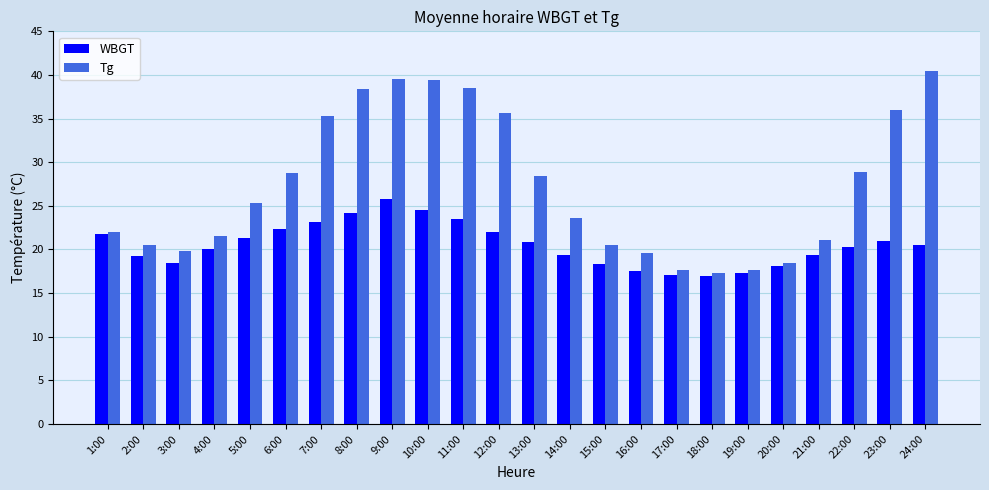

List the series in order of their peak value, lowest first.

WBGT, Tg